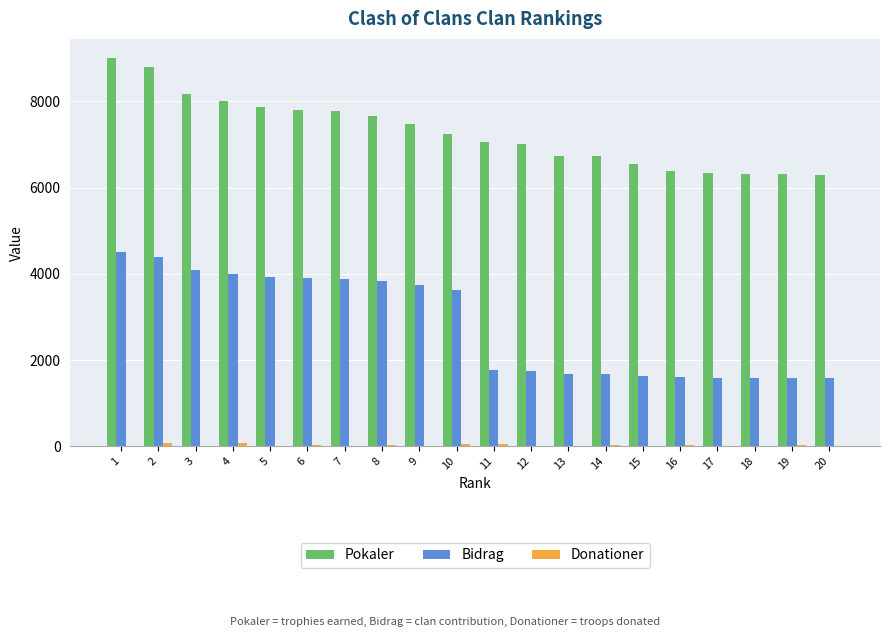

The Pokaler series shows 7240 at 10. True or false?

True